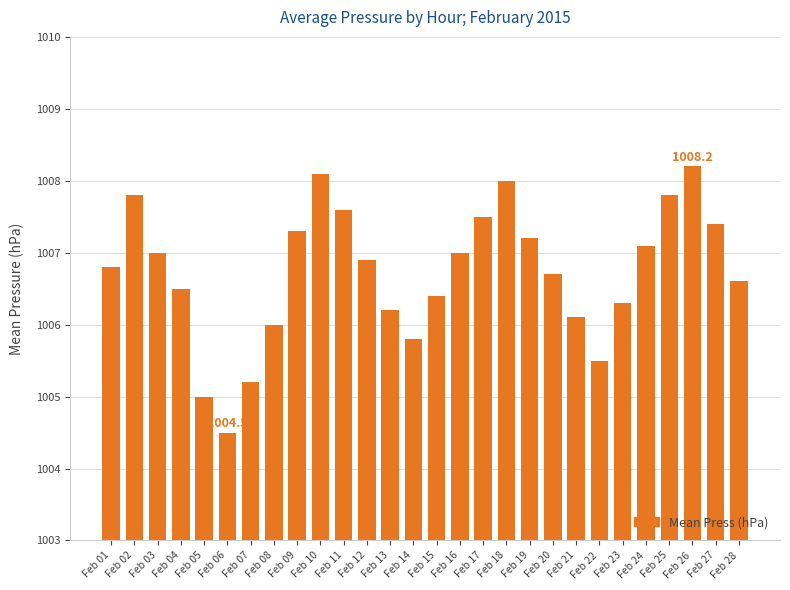

What is the difference between the maximum and minimum values?

3.7